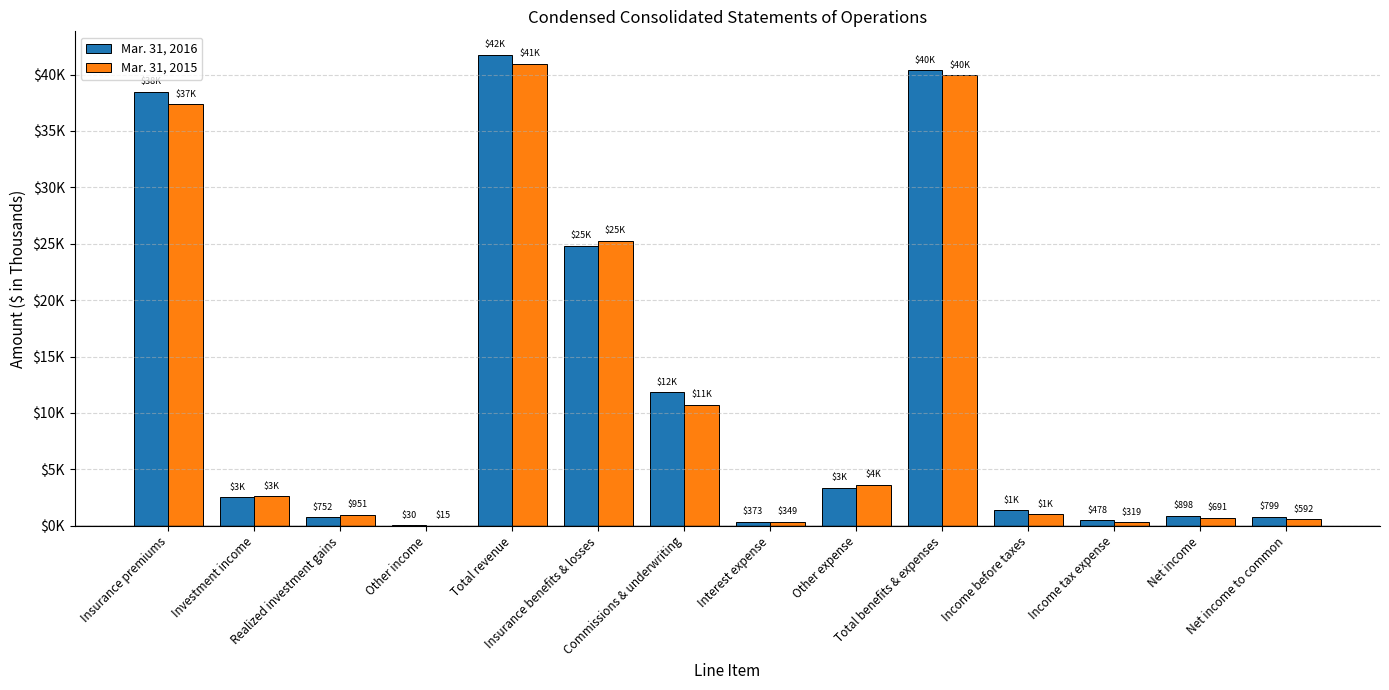

The Mar. 31, 2016 series shows 1532 at Net income. True or false?

False